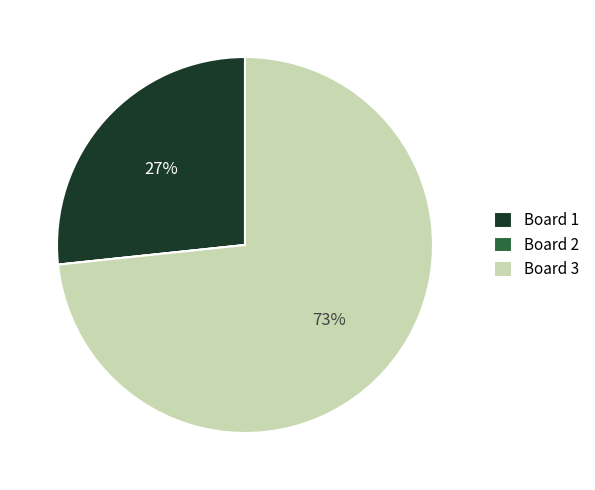

Which has a higher value, Board 1 or Board 3?

Board 3